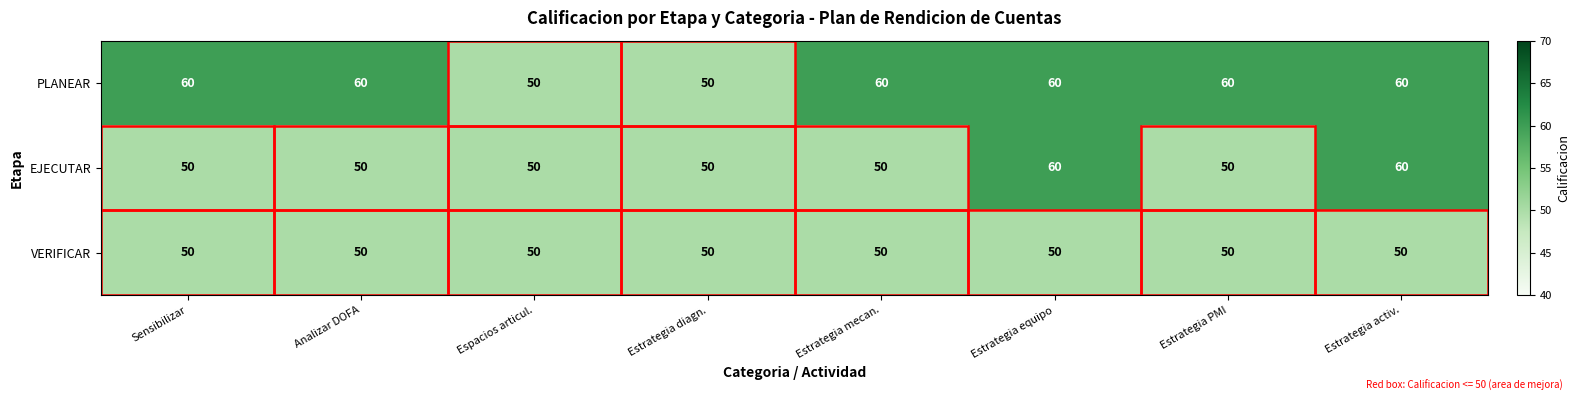

Which series changed the most between Espacios articul. and Estrategia mecan.?

PLANEAR